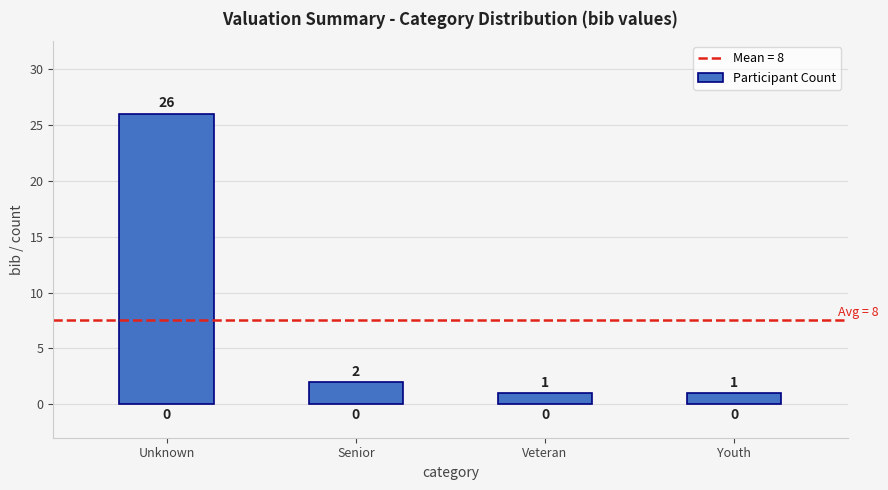

Reading left to right, list all the values displayed in this chart.

Unknown=26	Senior=2	Veteran=1	Youth=1